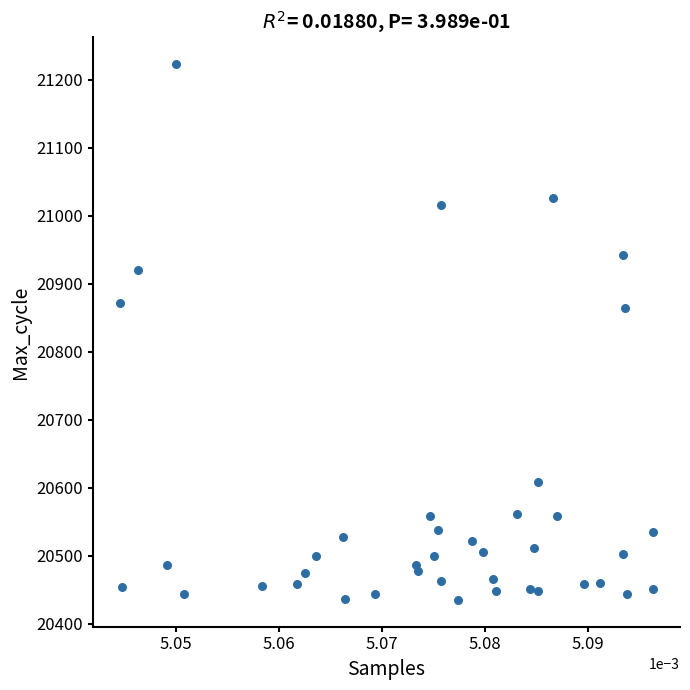

What is the range of Y values (max minus min)?

788